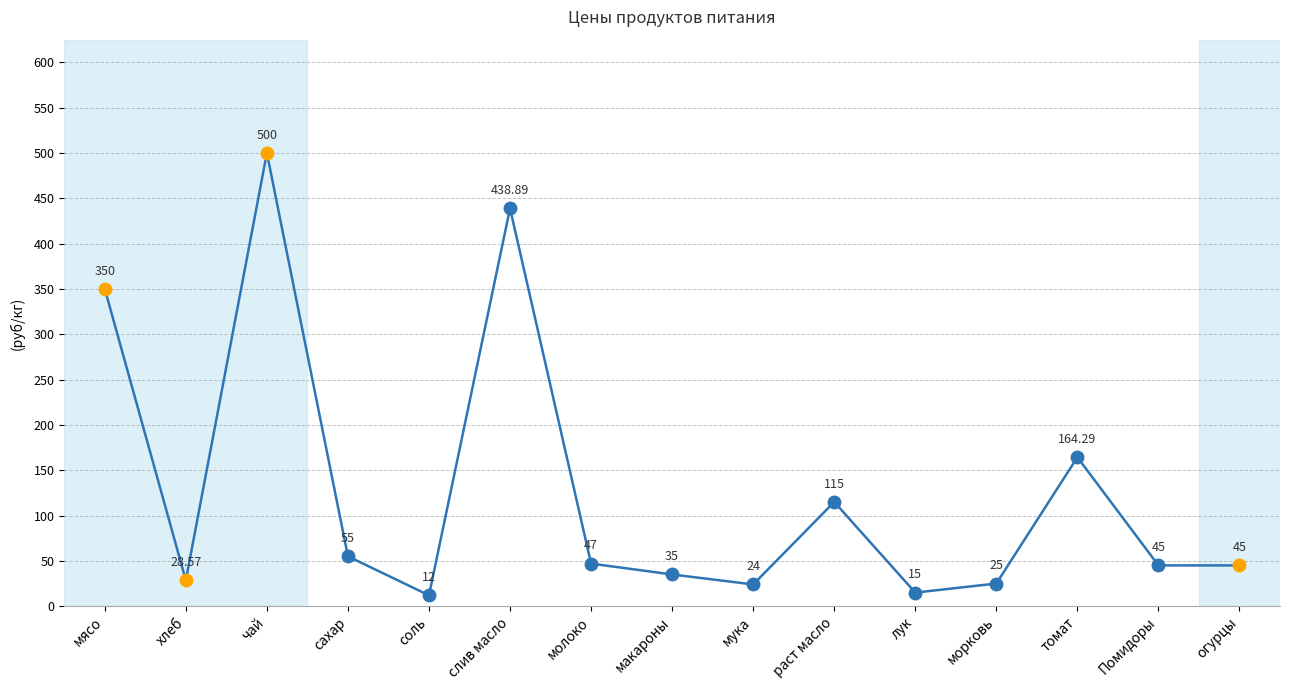

What is the minimum value shown in the chart?

12.0